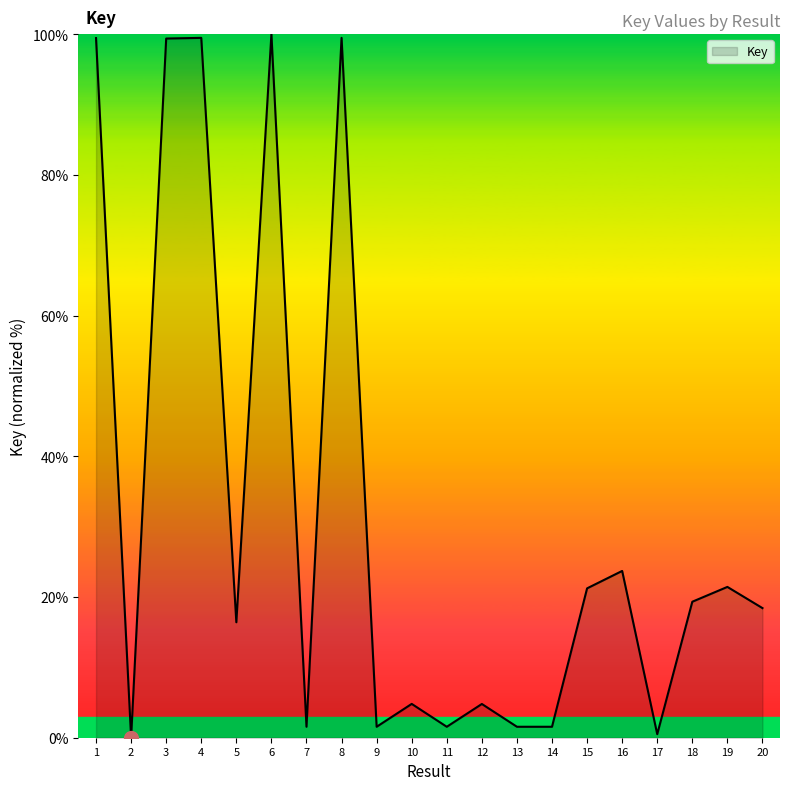

What is the greatest value displayed?

100.0